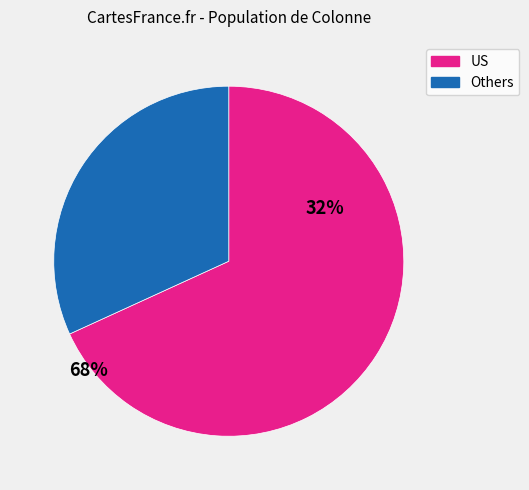

Is there a majority slice in this chart?

Yes